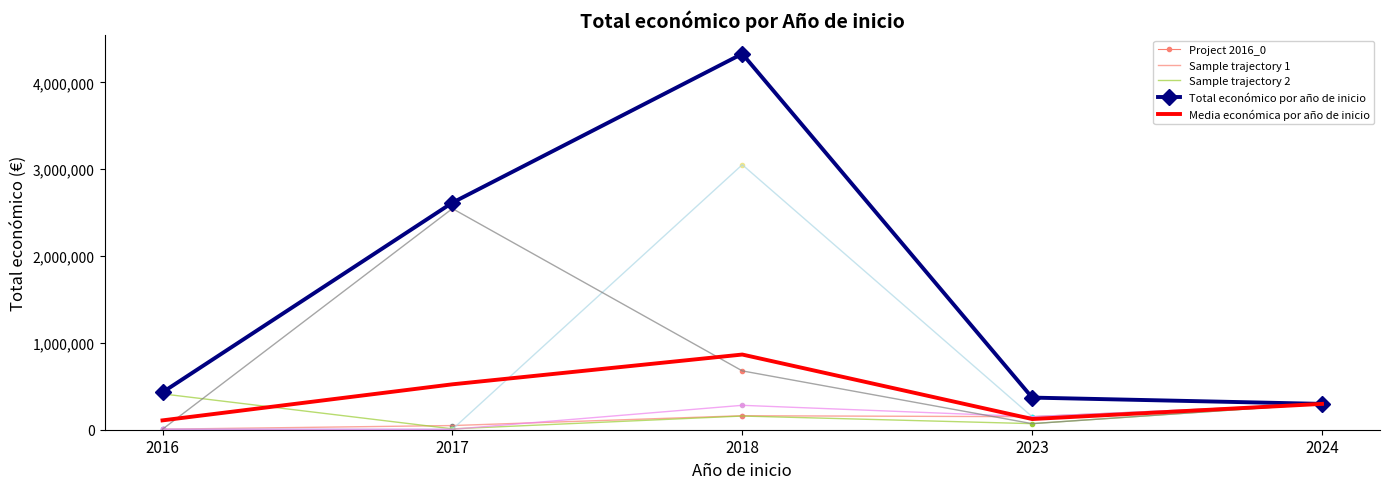

What is the spread (max minus min) of values at 2016?

424758.0